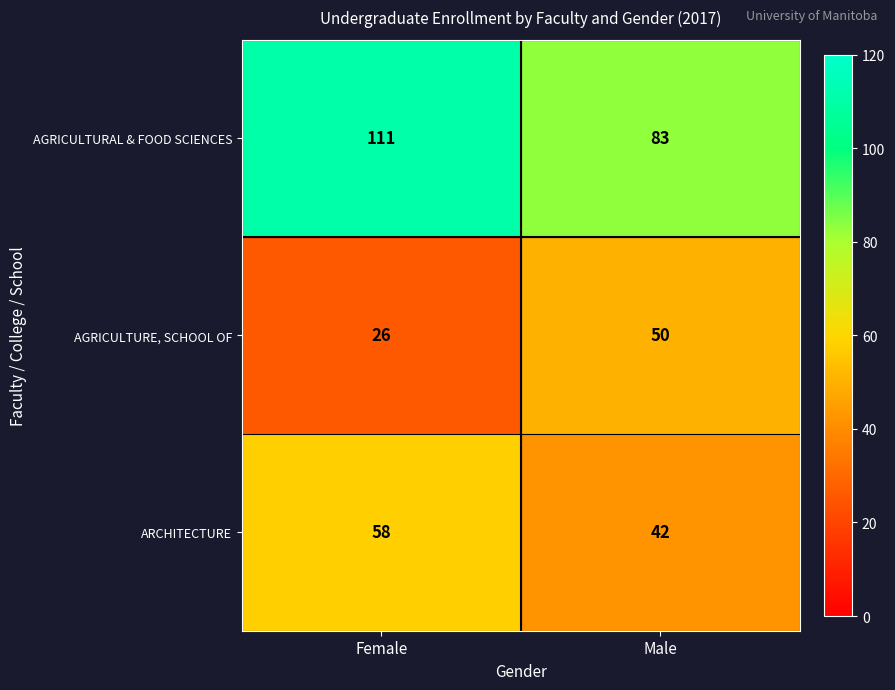

Which category has the highest value in the AGRICULTURAL & FOOD SCIENCES series?

Female